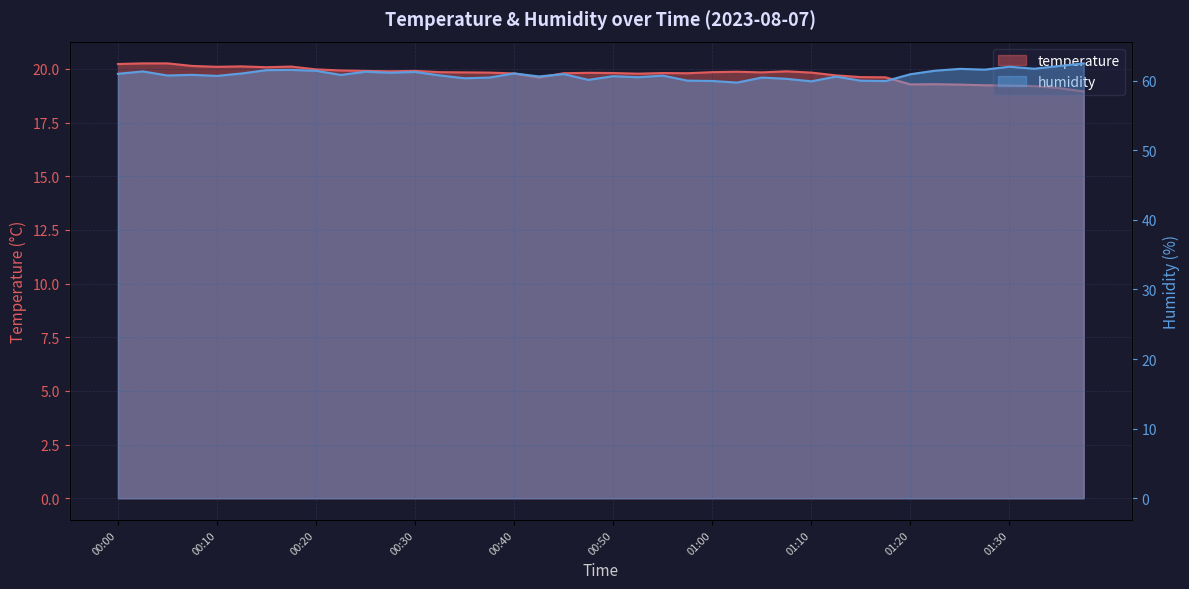

At which label is humidity closest to 61?

00:00